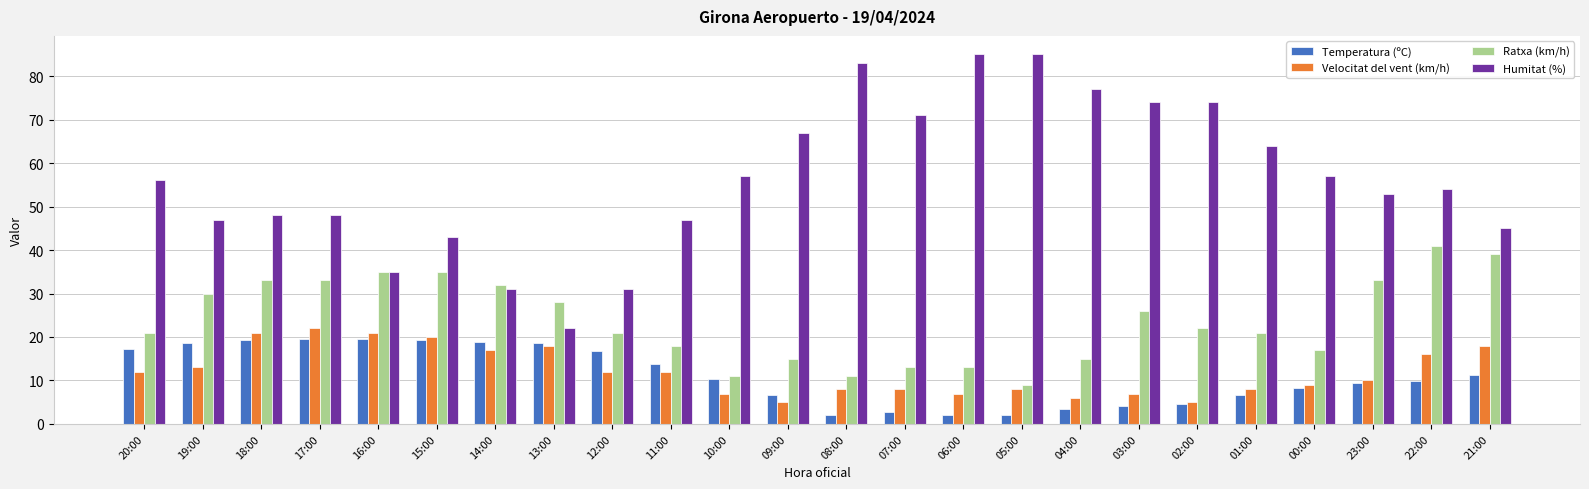

What is the difference between the maximum and minimum values in the Humitat (%) series?

63.0